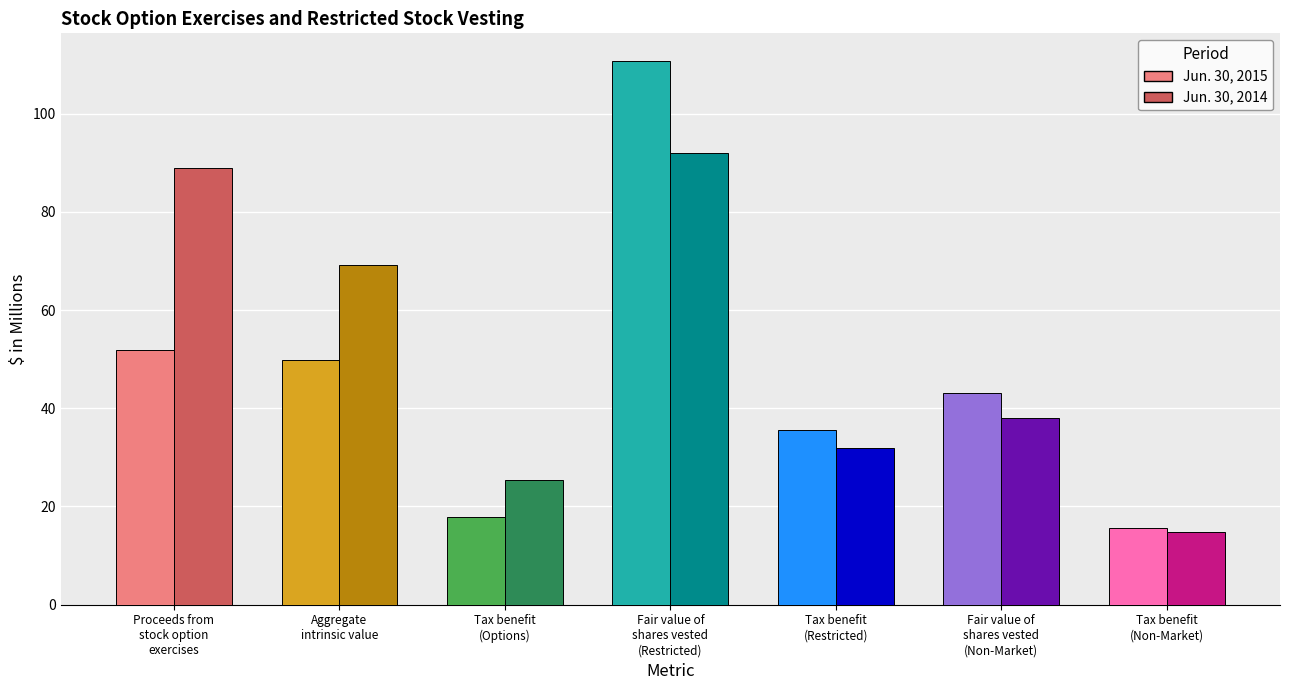

At which category is the sum across all series the highest?

Fair value of
shares vested
(Restricted)